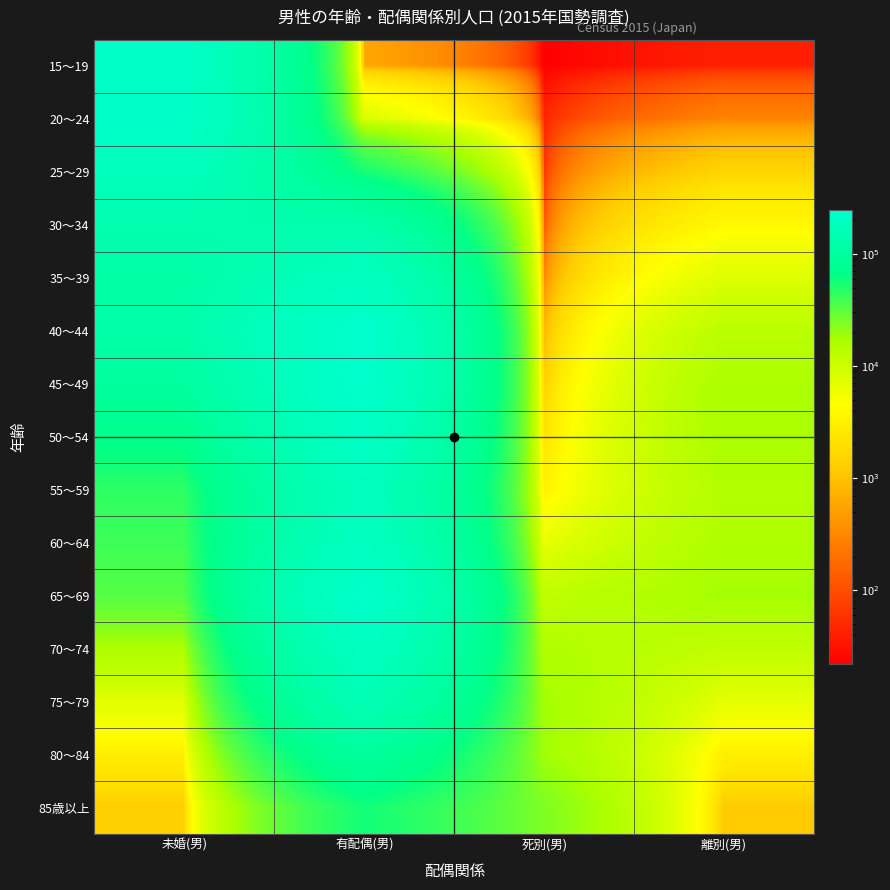

What is the difference between the highest and lowest values at 未婚(男)?

227529